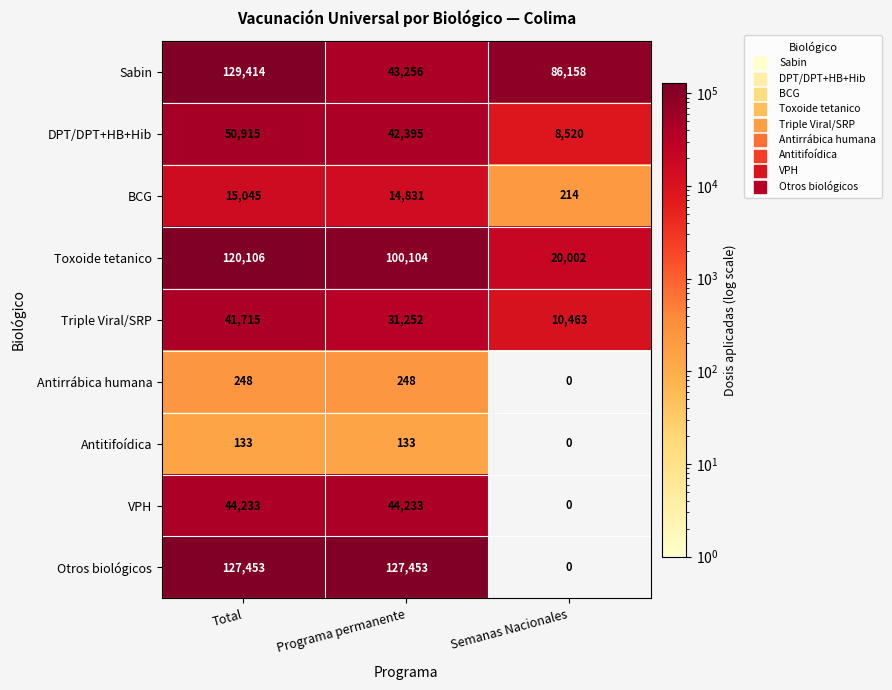

At which label is VPH closest to 22116?

Semanas Nacionales